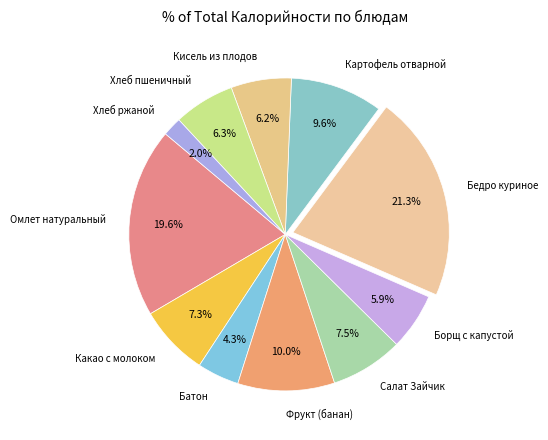

Which has a higher value, Бедро куриное or Какао с молоком?

Бедро куриное